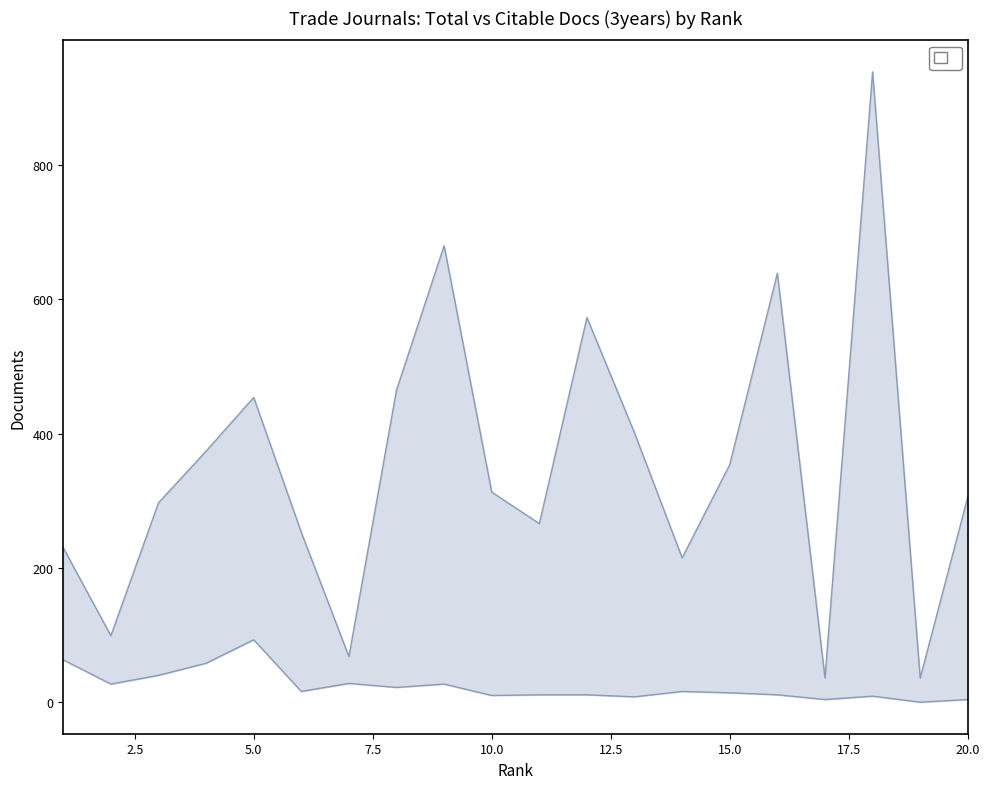

What is the difference between the maximum and second lowest values in the Total Docs. (3years) line series?

903